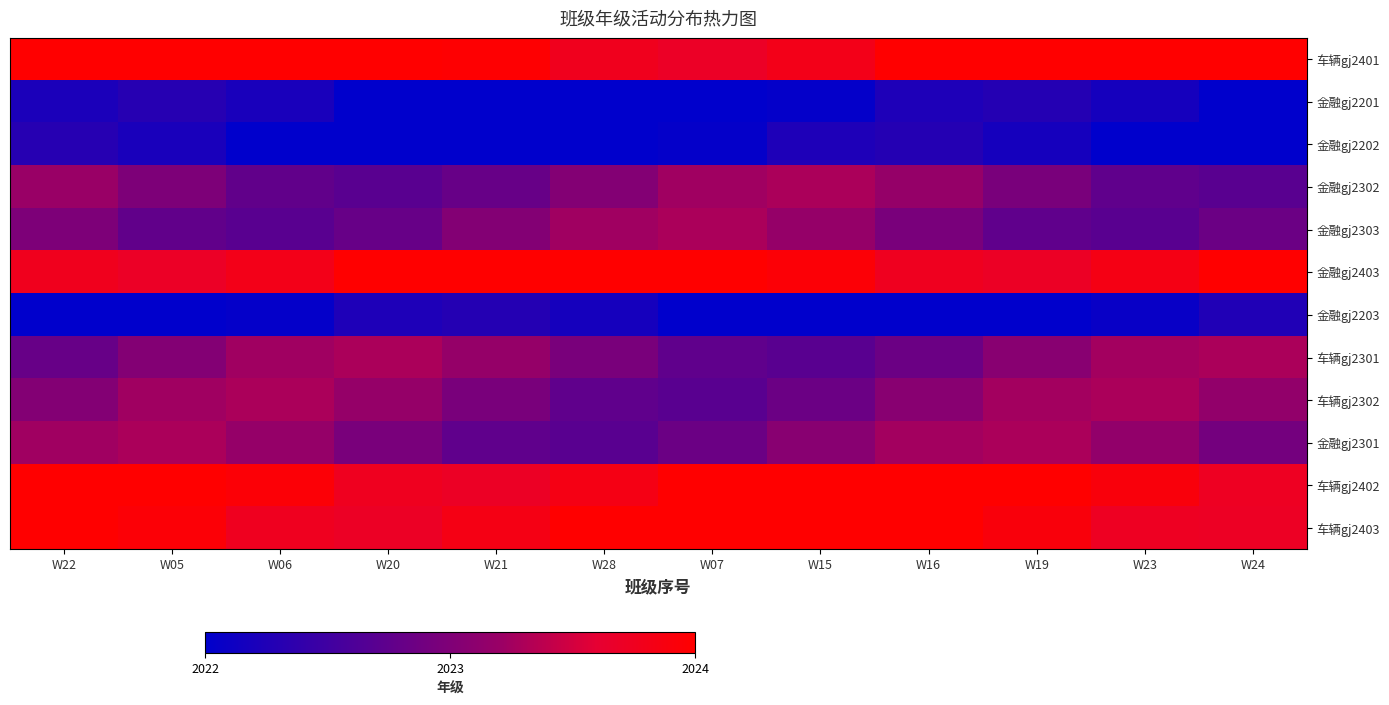

Which has a higher value, W07 or W28?

W28